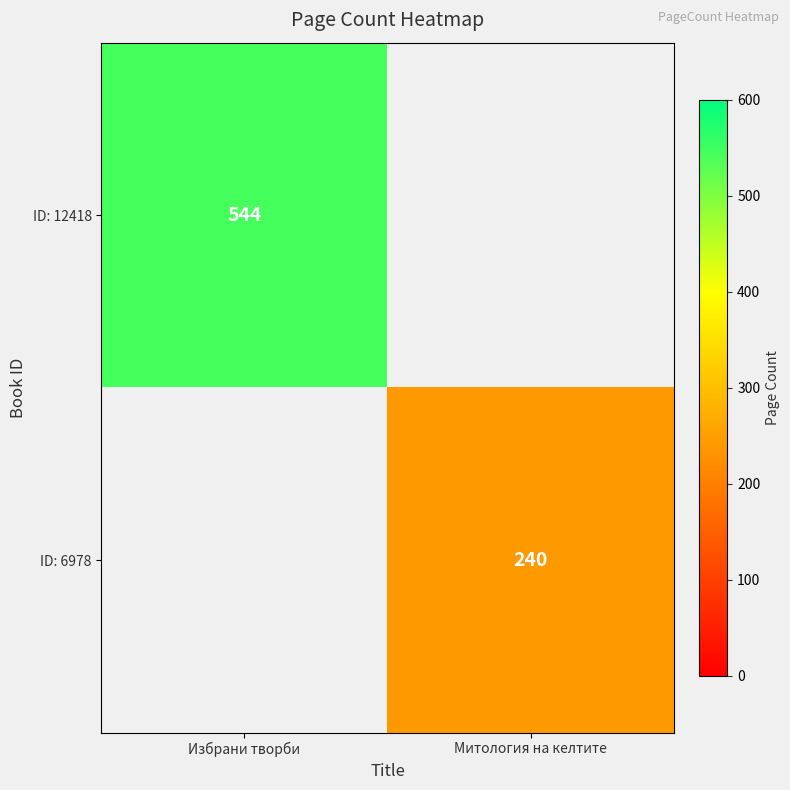

How many distinct data groups are displayed?

2